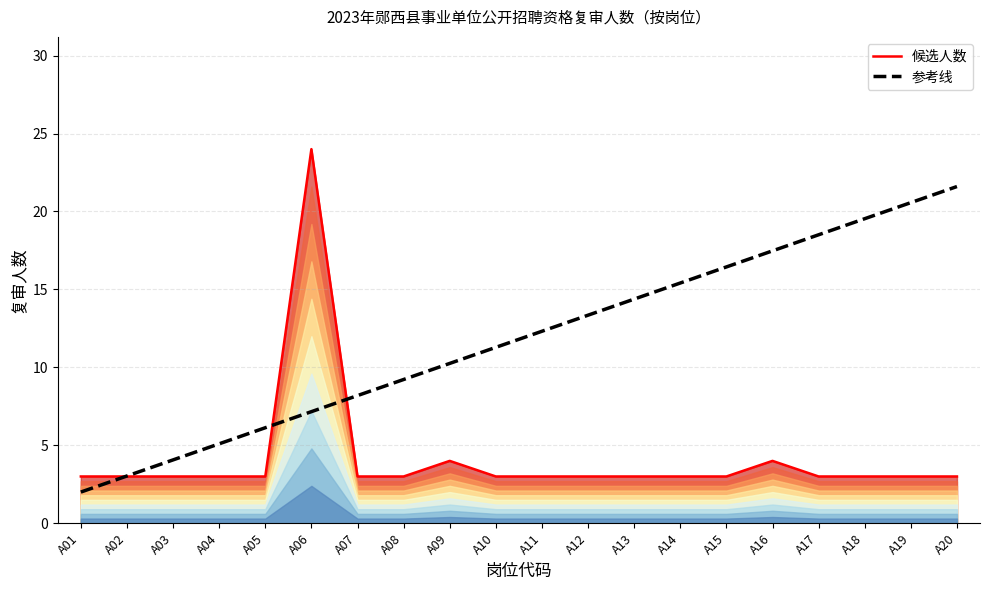

True or false: 参考线 has more than 0 points higher than both neighbors.

False